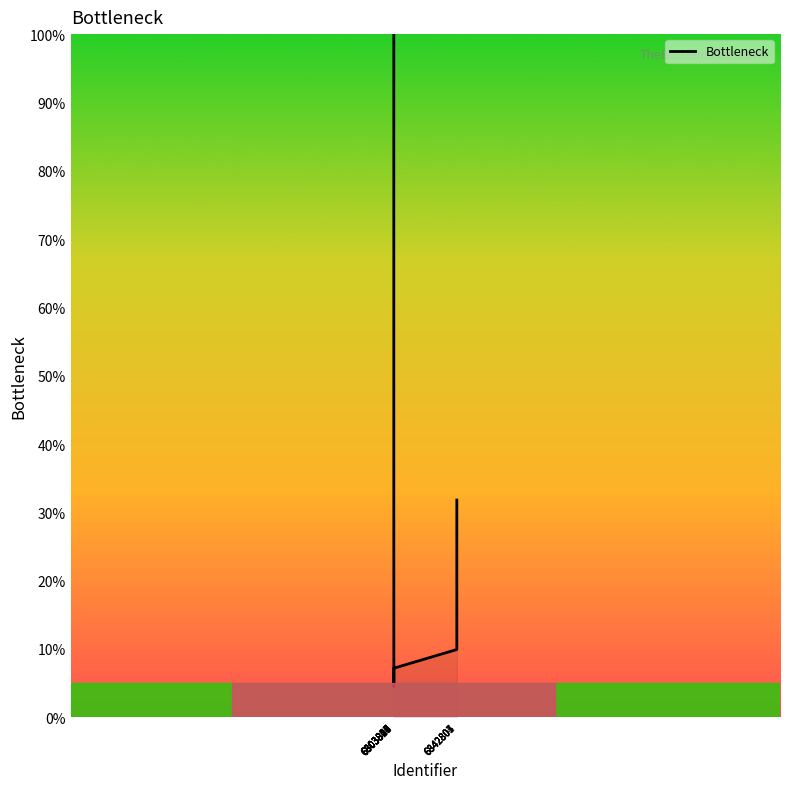

What is the sum of all values?

488.0